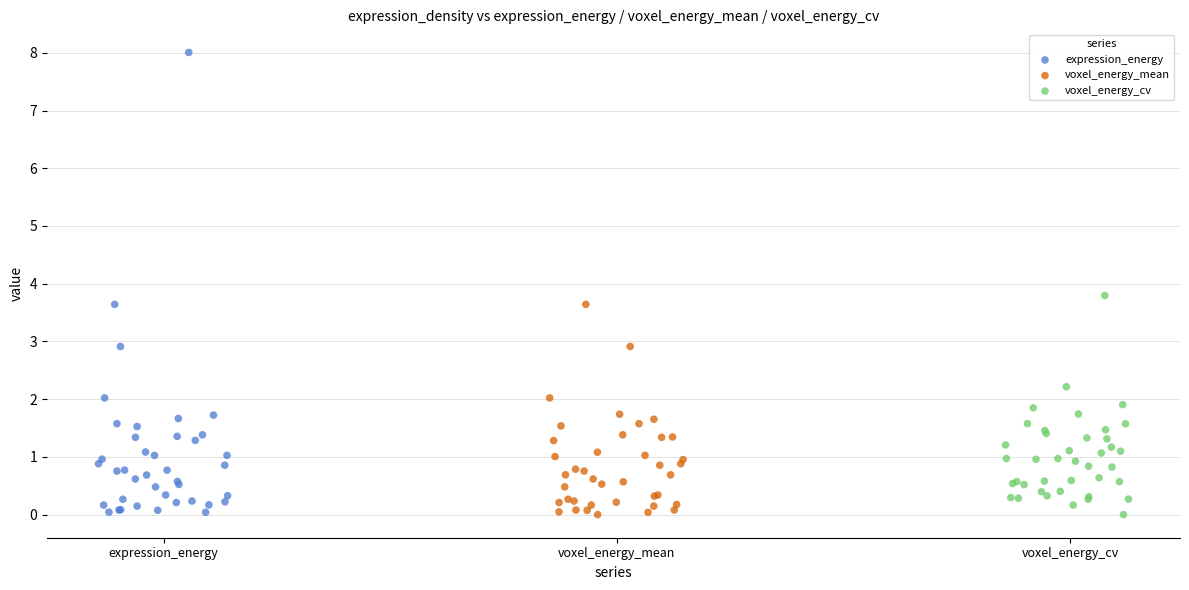

Which series has the largest Y range (max minus min)?

expression_energy